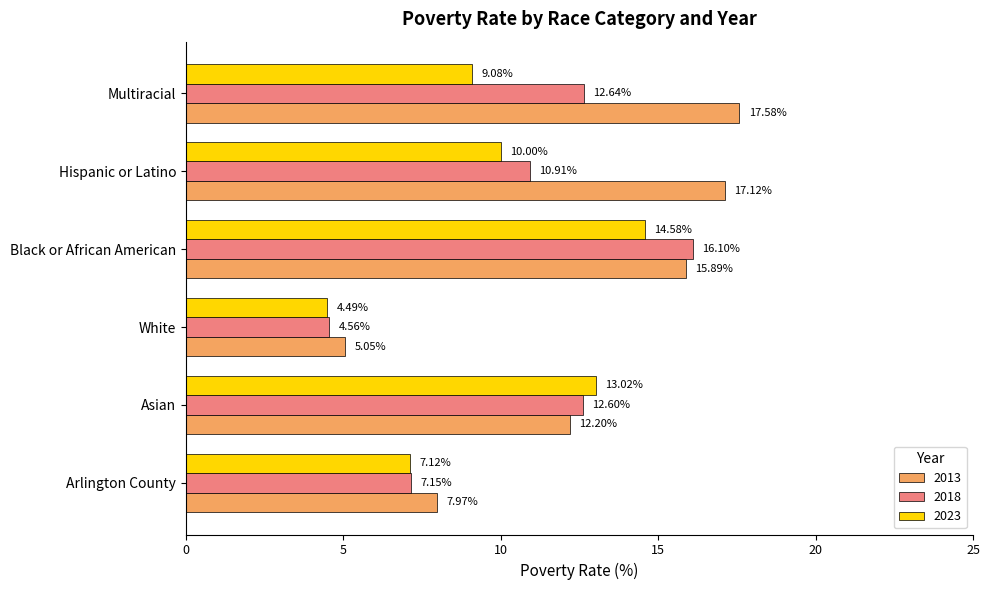

List the labels in order of 2013 value, largest first.

Multiracial, Hispanic or Latino, Black or African American, Asian, Arlington County, White